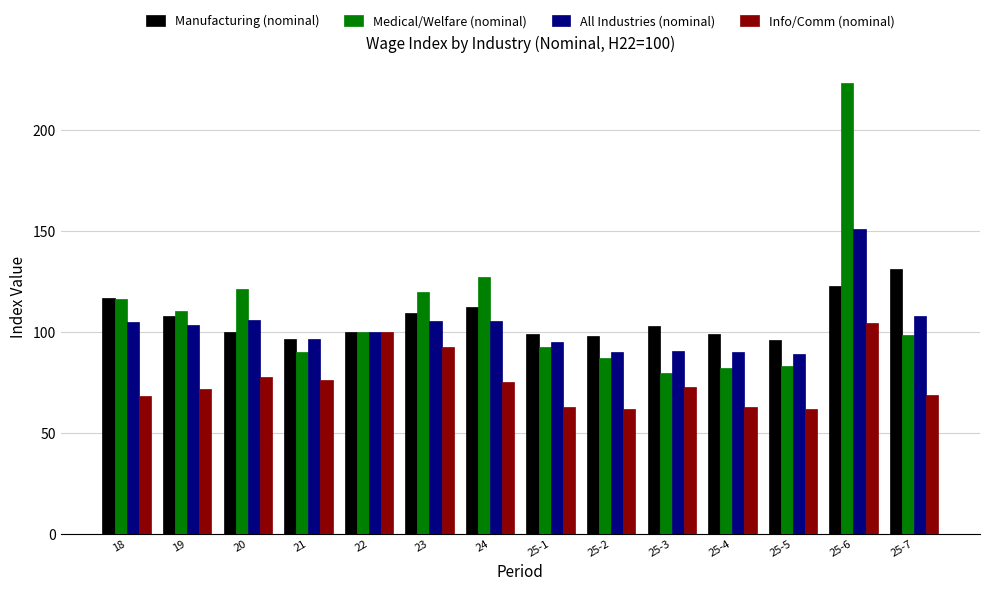

Is the value of Manufacturing (nominal) at 25-2 greater than the value of All Industries (nominal) at 25-7?

No